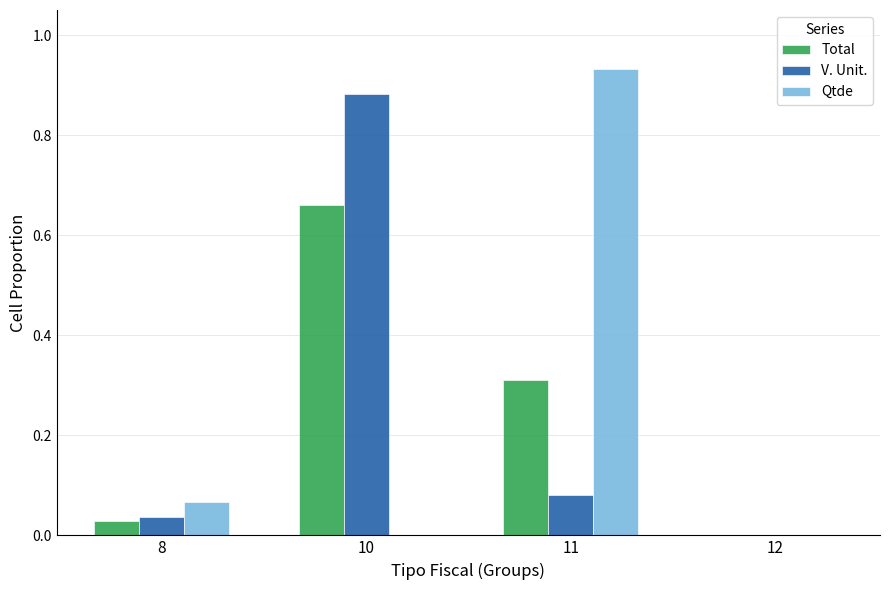

What is the sum of all Total values?

1.0